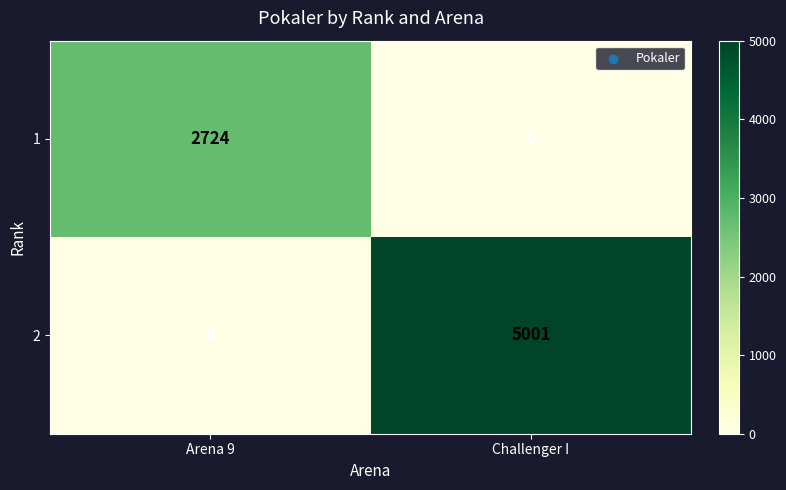

At which category does the chart reach its peak across all series?

Challenger I